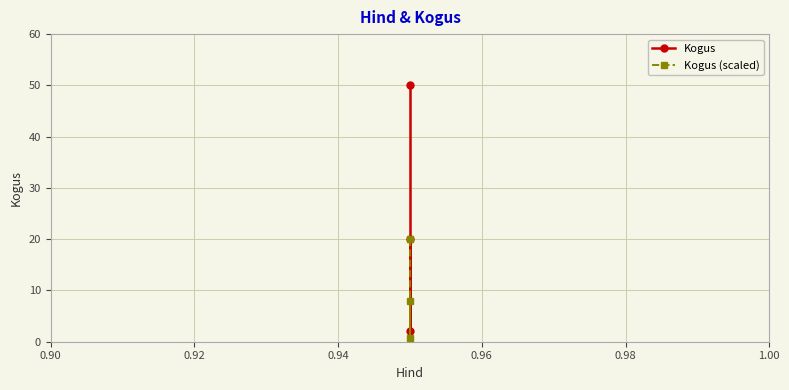

What is the sum of all Kogus (scaled) values?

28.8